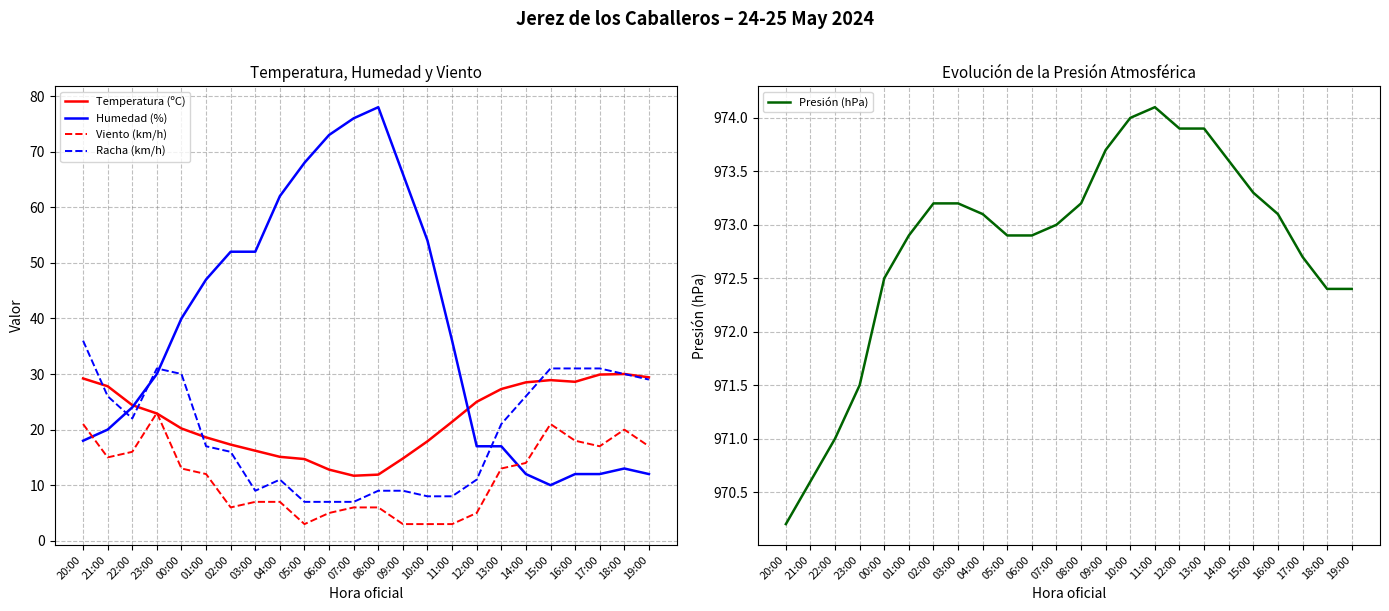

Reading left to right, transcribe all the data shown in this chart.

Temperatura (ºC): 29.2	27.8	24.4	22.9	20.2	18.6	17.3	16.2	15.1	14.7	12.8	11.7	11.9	14.8	17.9	21.4	25.0	27.3	28.5	28.9	28.6	29.9	30.0	29.4
Humedad (%): 18.0	20.0	24.0	30.0	40.0	47.0	52.0	52.0	62.0	68.0	73.0	76.0	78.0	66.0	54.0	36.0	17.0	17.0	12.0	10.0	12.0	12.0	13.0	12.0
Viento (km/h): 21.0	15.0	16.0	23.0	13.0	12.0	6.0	7.0	7.0	3.0	5.0	6.0	6.0	3.0	3.0	3.0	5.0	13.0	14.0	21.0	18.0	17.0	20.0	17.0
Racha (km/h): 36.0	26.0	22.0	31.0	30.0	17.0	16.0	9.0	11.0	7.0	7.0	7.0	9.0	9.0	8.0	8.0	11.0	21.0	26.0	31.0	31.0	31.0	30.0	29.0
Presión (hPa): 970.2	970.6	971.0	971.5	972.5	972.9	973.2	973.2	973.1	972.9	972.9	973.0	973.2	973.7	974.0	974.1	973.9	973.9	973.6	973.3	973.1	972.7	972.4	972.4